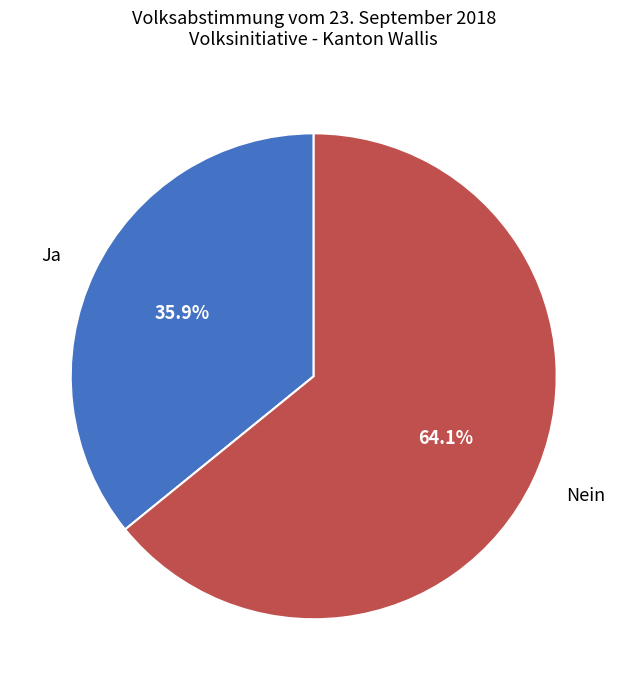

Which slice is the smallest?

Ja